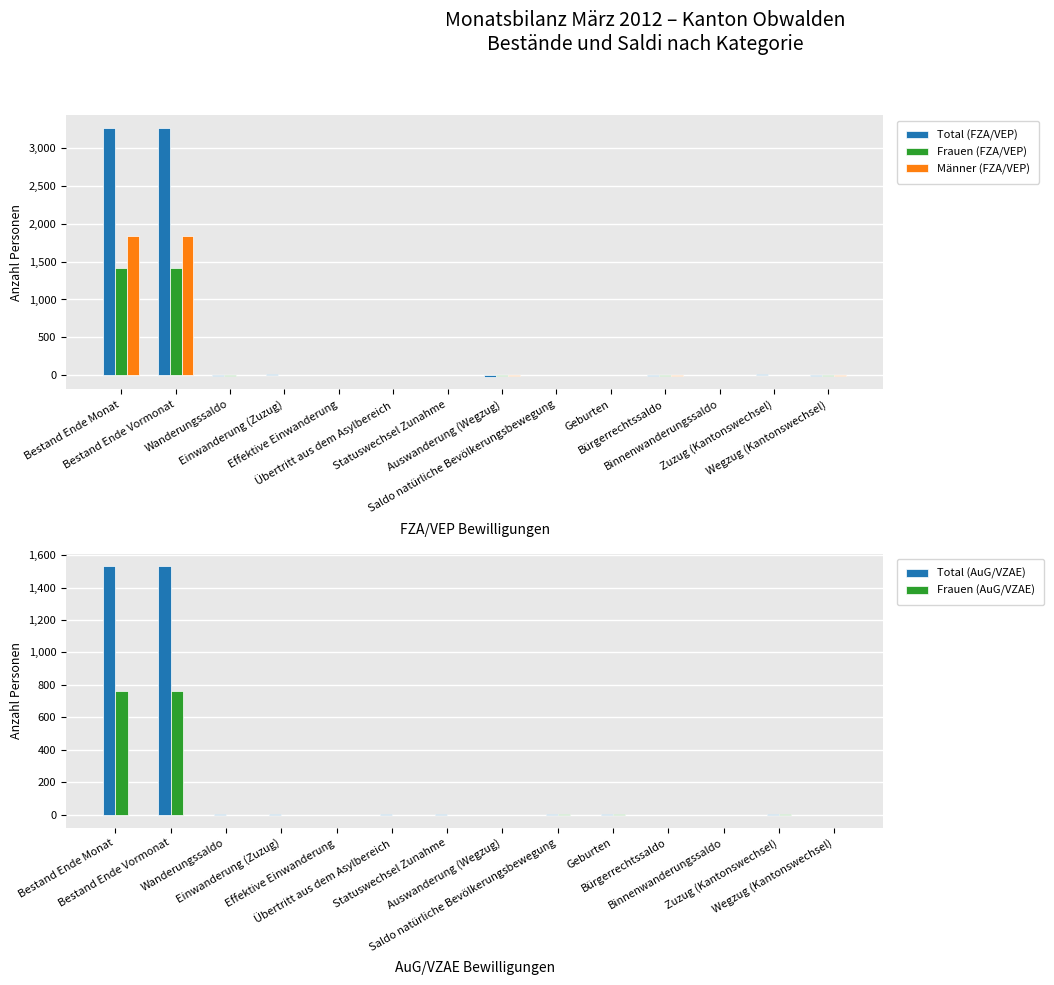

The Frauen (AuG/VZAE) series shows 1 at Geburten. True or false?

False